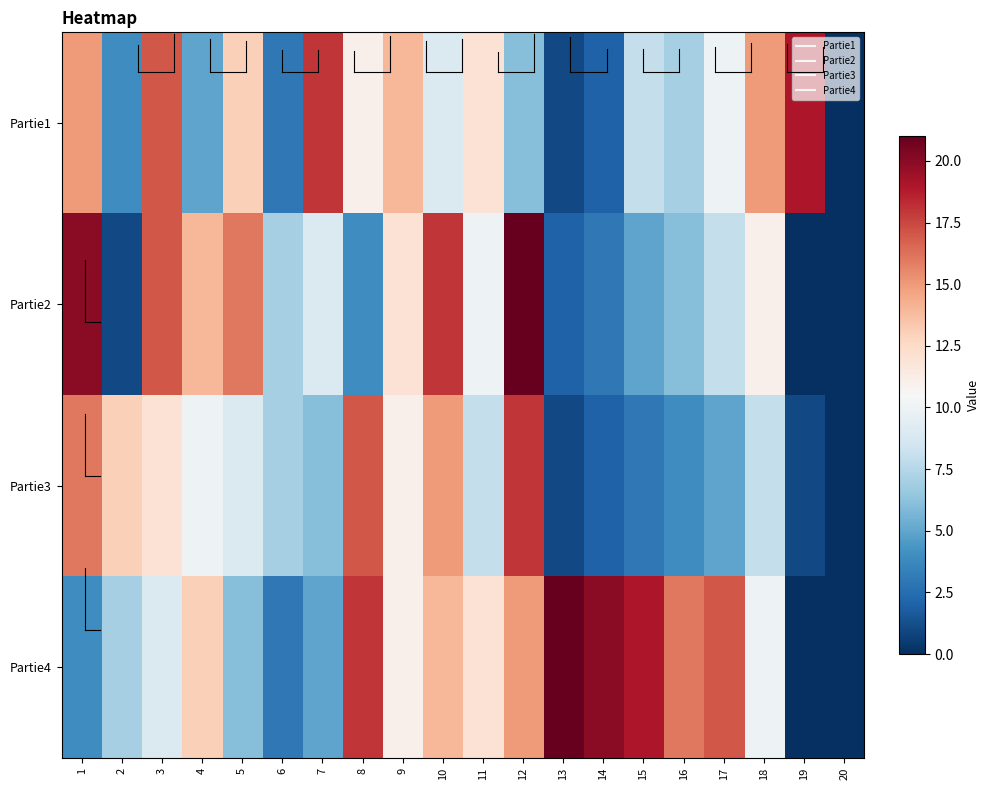

At 2, list the series in order from smallest to largest.

Partie2, Partie1, Partie4, Partie3